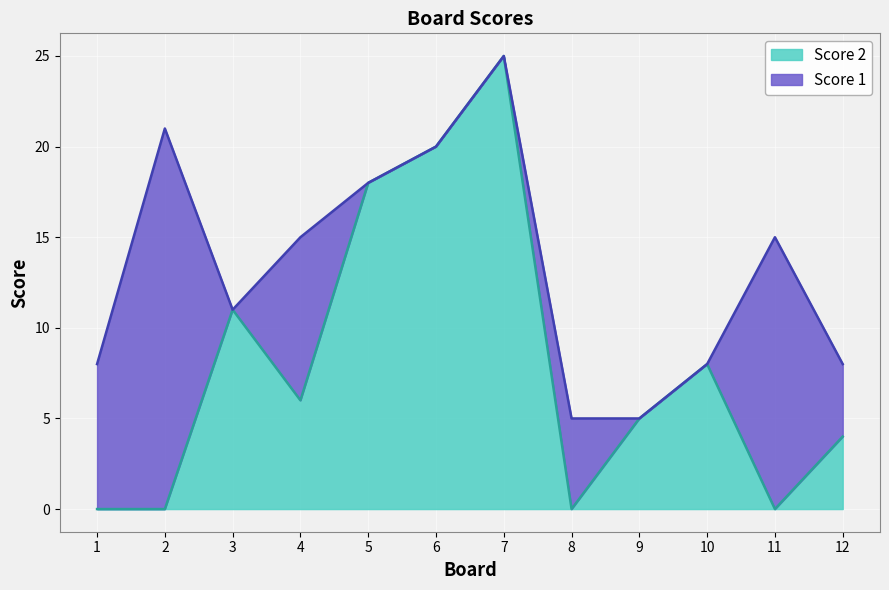

Rank the categories by value from lowest to highest.

1, 2, 8, 11, 12, 9, 4, 10, 3, 5, 6, 7